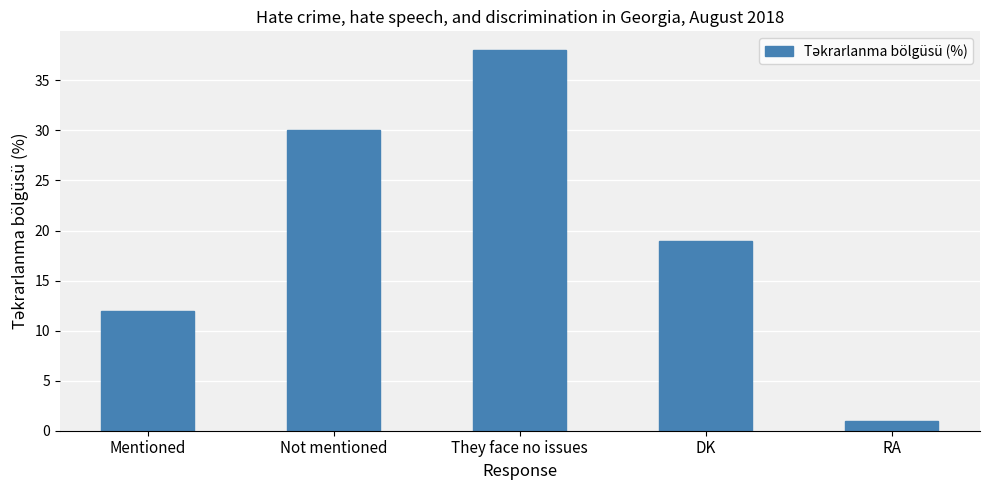

How many data points does each series have?

5